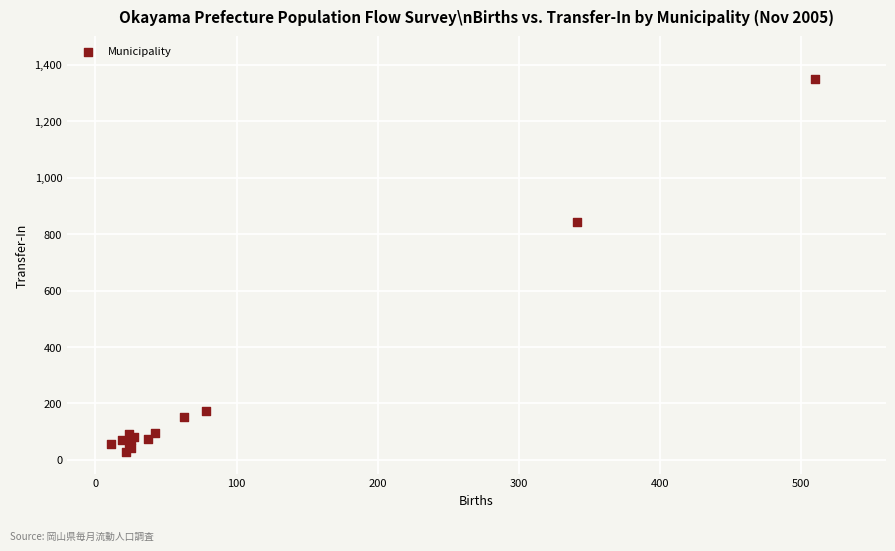

What Y value in the scatter plot is closest to 688?

842